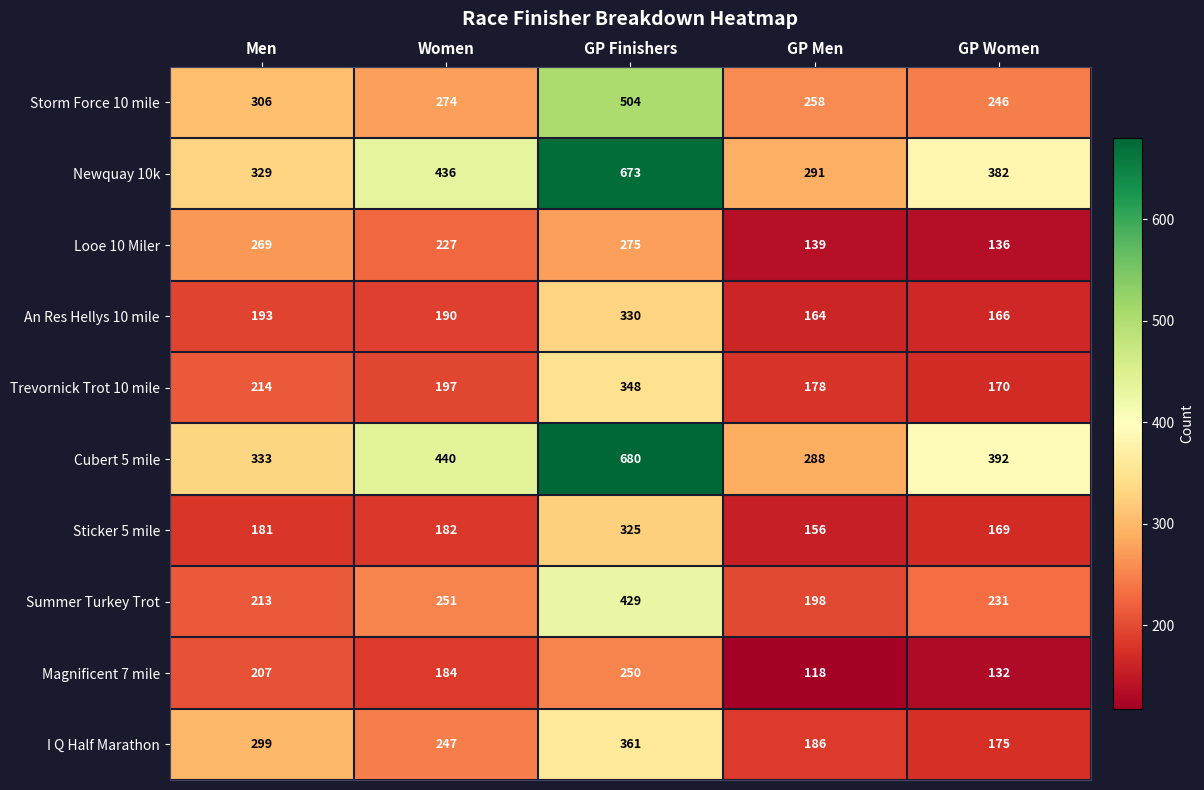

What is the maximum value shown in the chart?

680